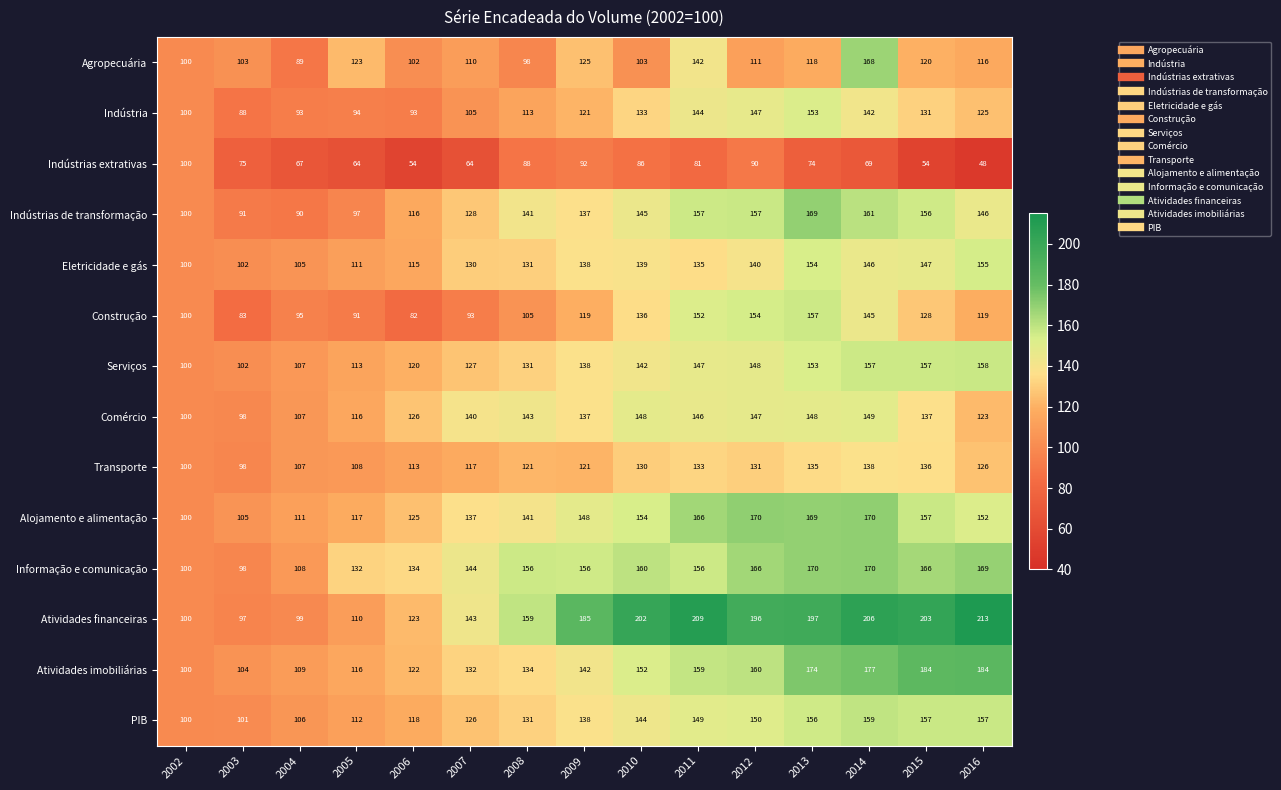

How many data points does each series have?

15